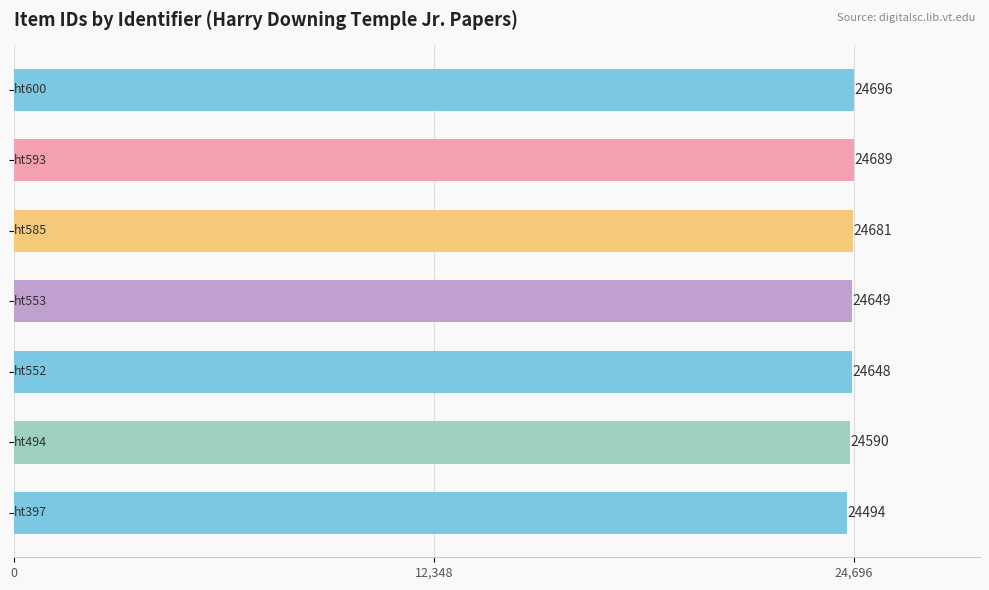

What is the value of the 6th bar from the top?

24590